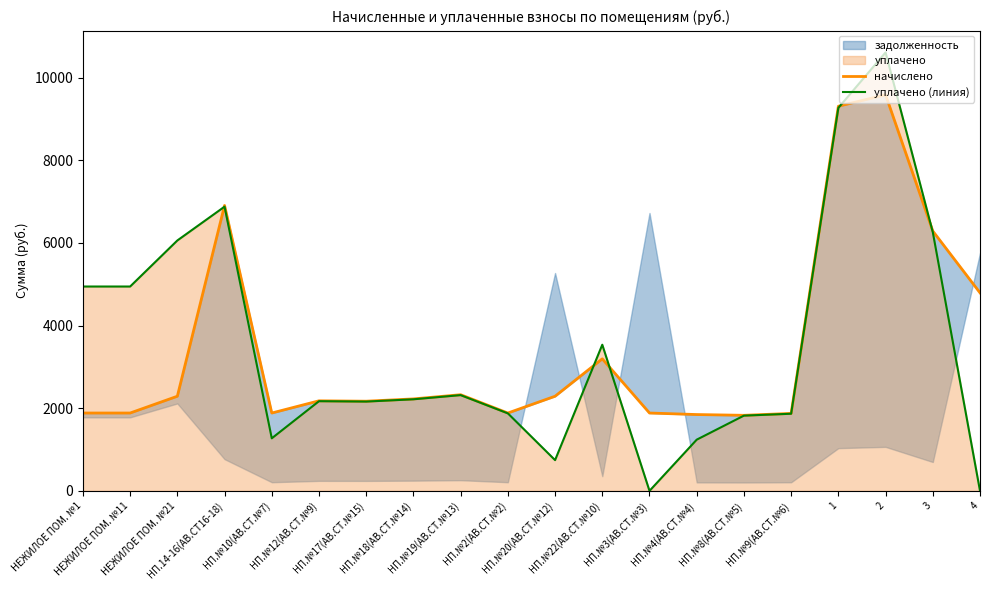

What is the label of the 17th point from the right?

НП.14-16(АВ.СТ16-18)